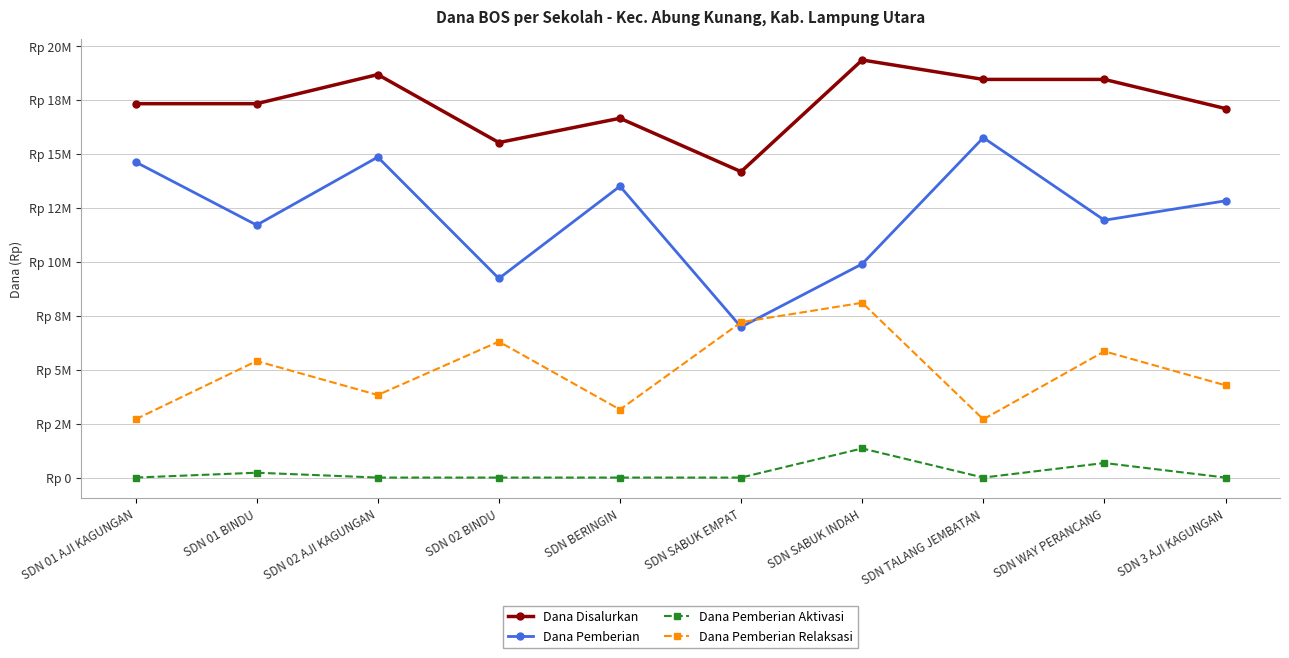

Which series has the largest range (max minus min)?

Dana Pemberian